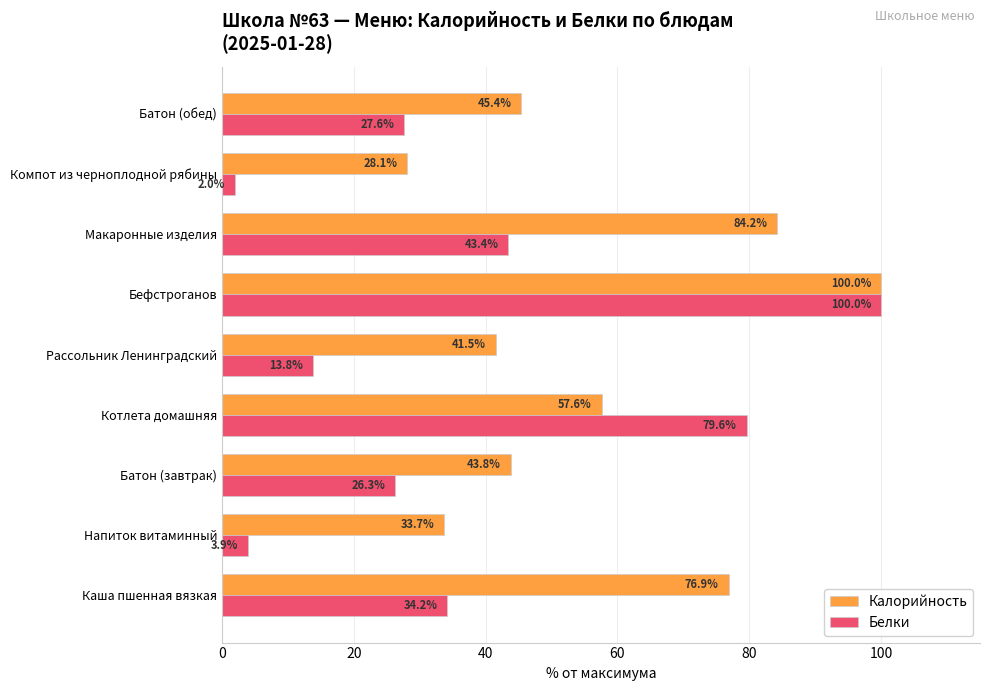

What is the maximum value for Белки?

100.0